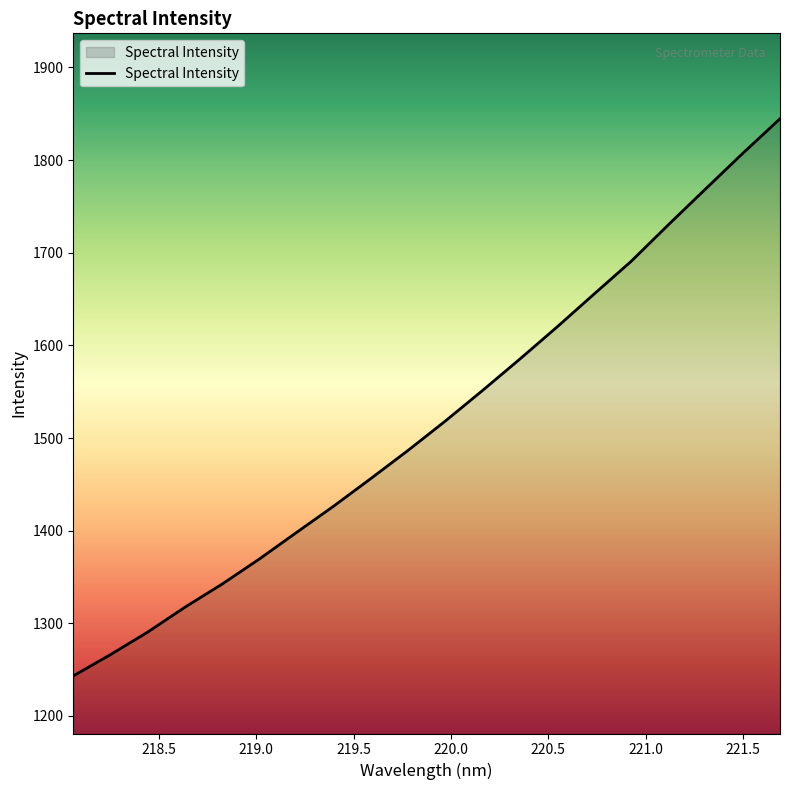

Count the number of categories in the chart.

20